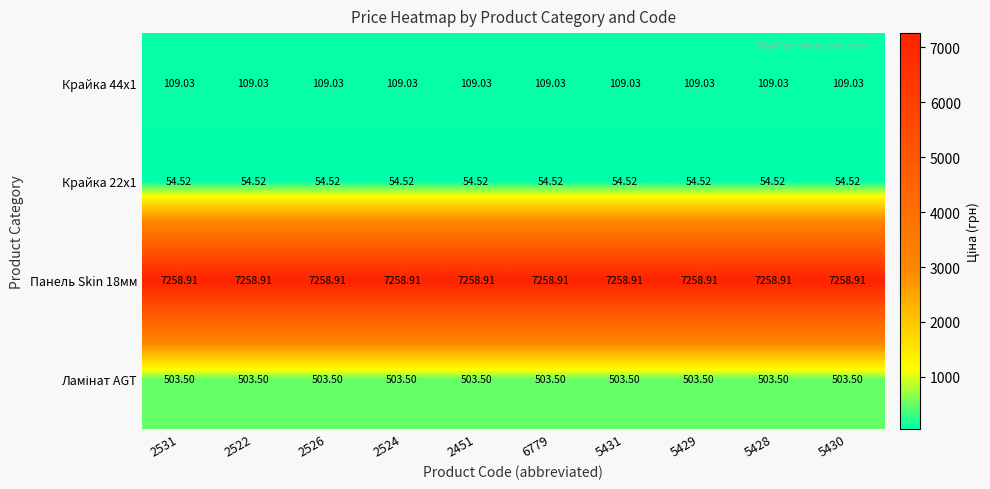

Is the value of Крайка 22x1 at 2522 greater than the value of Крайка 44x1 at 2531?

No